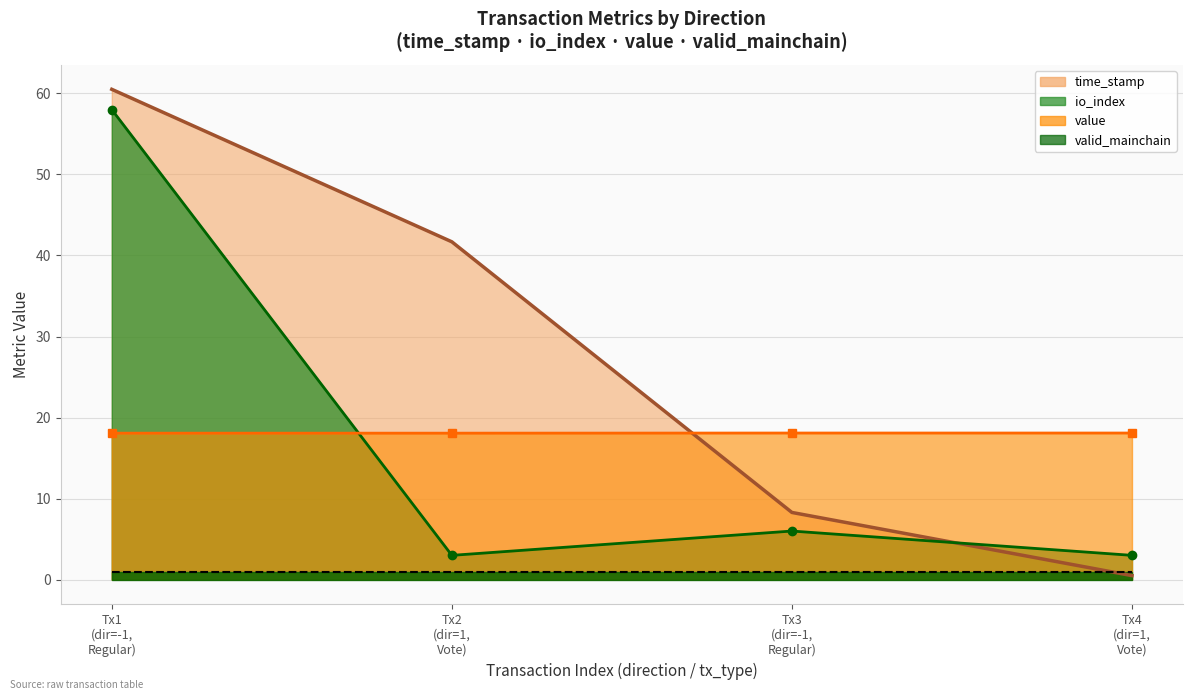

List the labels in order of io_index value, largest first.

Tx1 (dir=-1, Regular), Tx3 (dir=-1, Regular), Tx2 (dir=1, Vote), Tx4 (dir=1, Vote)